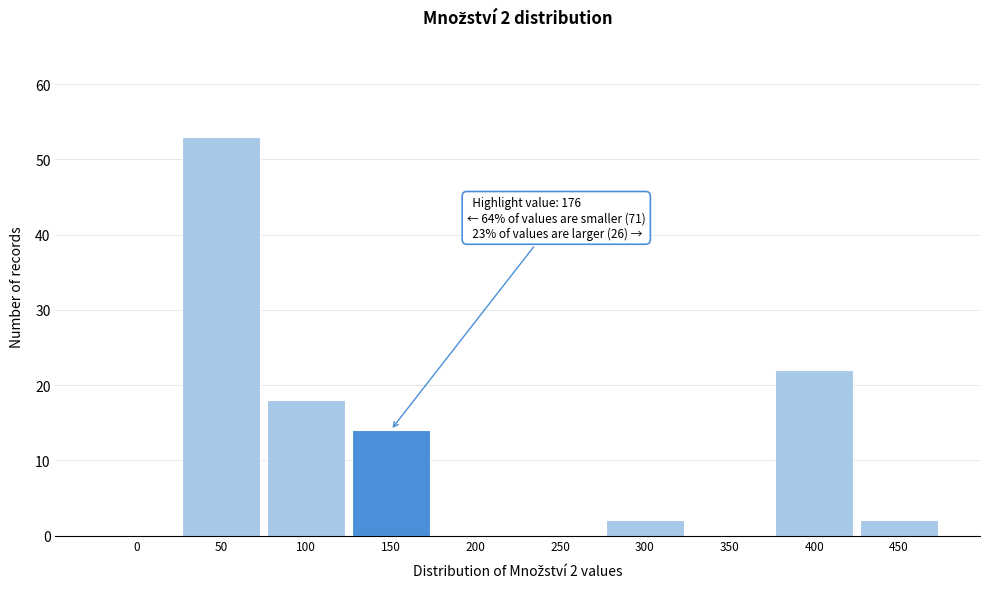

Reading left to right, extract all data points from this chart.

0=0	50=53	100=18	150=14	200=0	250=0	300=2	350=0	400=22	450=2